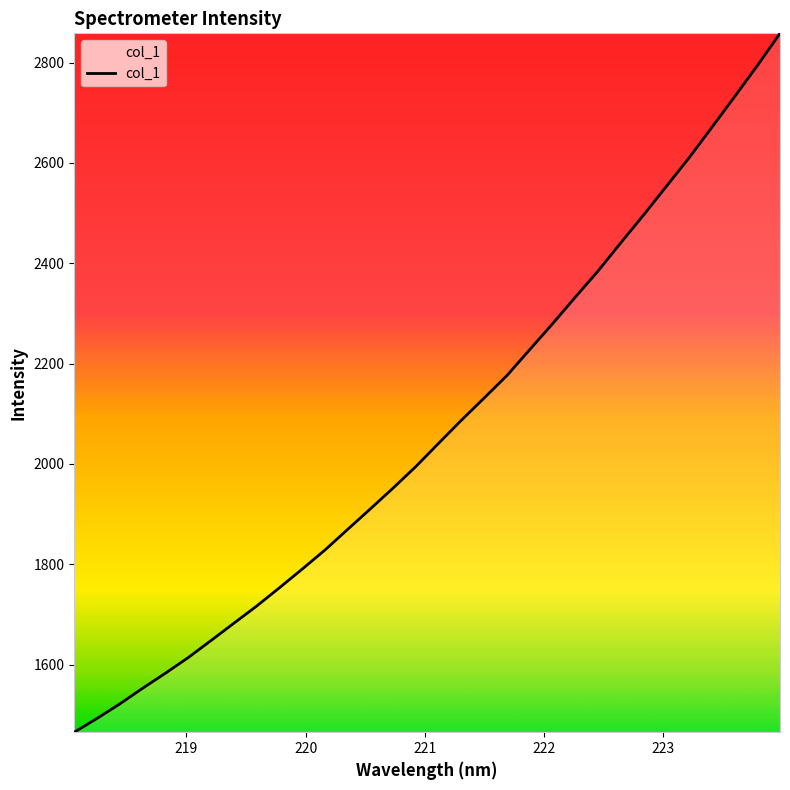

What is the greatest value displayed?

2858.4